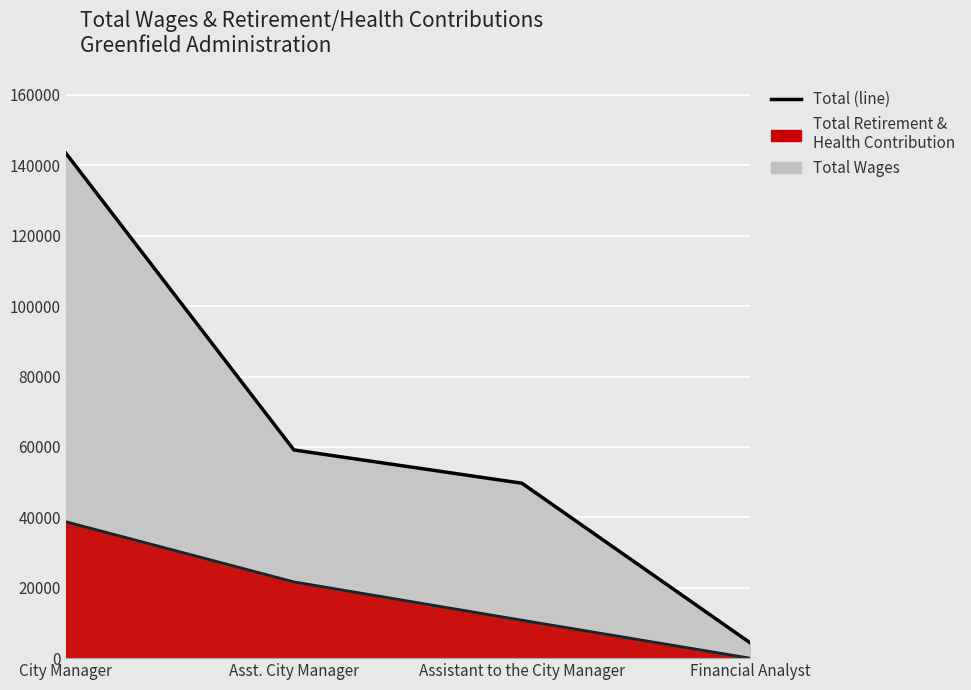

At which category is the sum across all series the highest?

City Manager